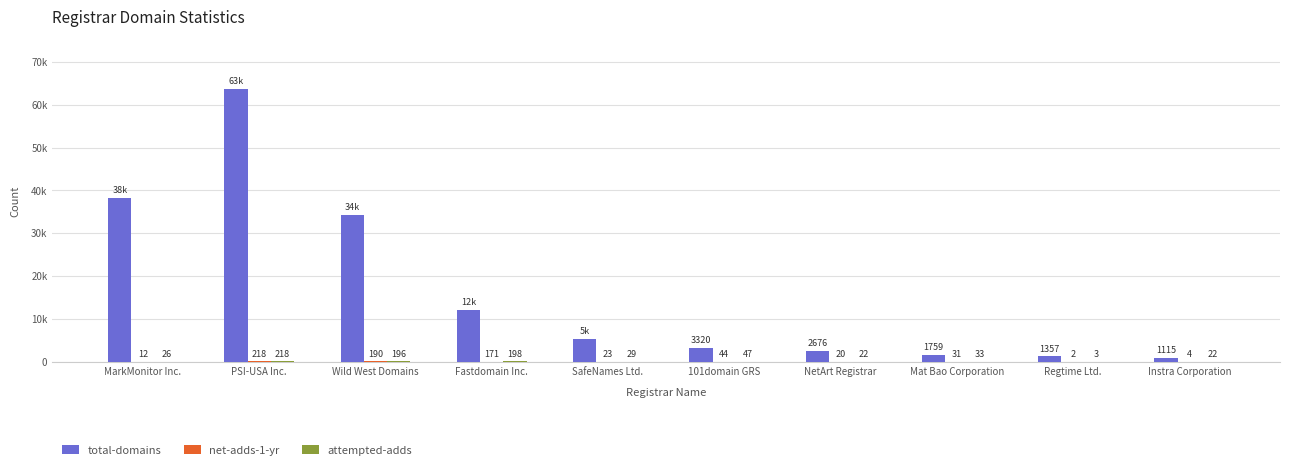

Are the bars grouped side by side (vs. stacked)?

Yes